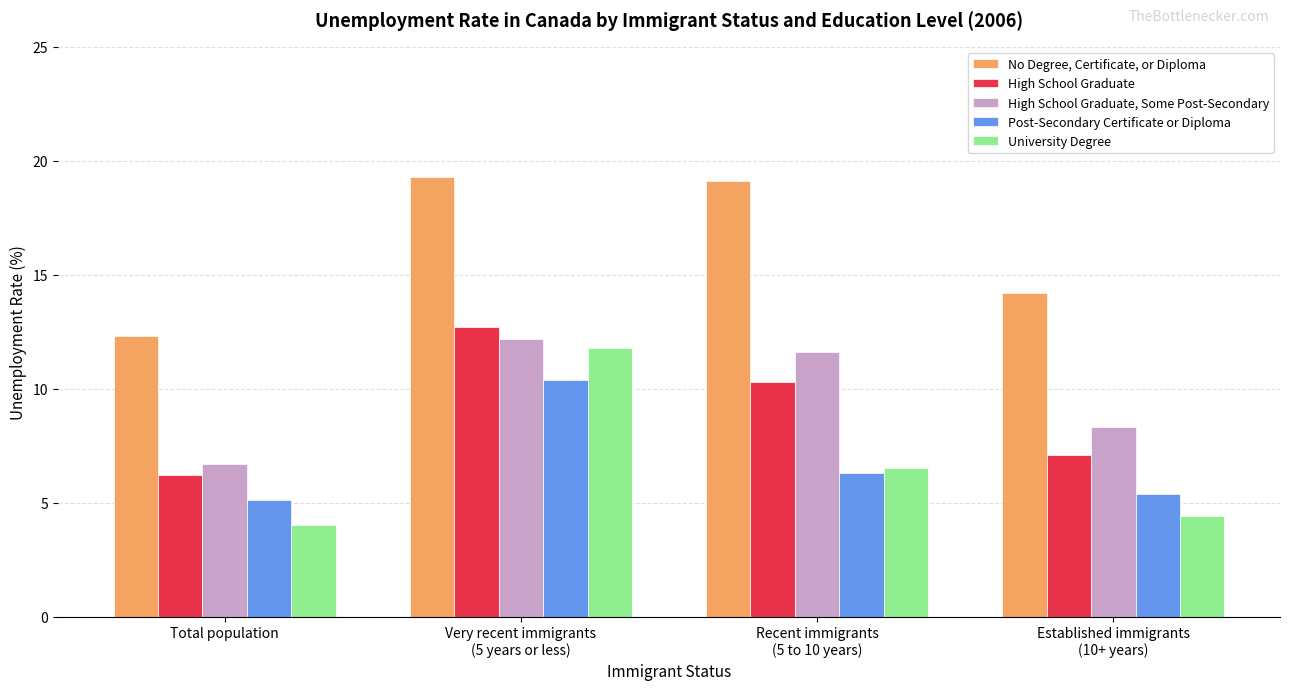

What are all the series names shown in the legend?

No Degree, Certificate, or Diploma, High School Graduate, High School Graduate, Some Post-Secondary, Post-Secondary Certificate or Diploma, University Degree